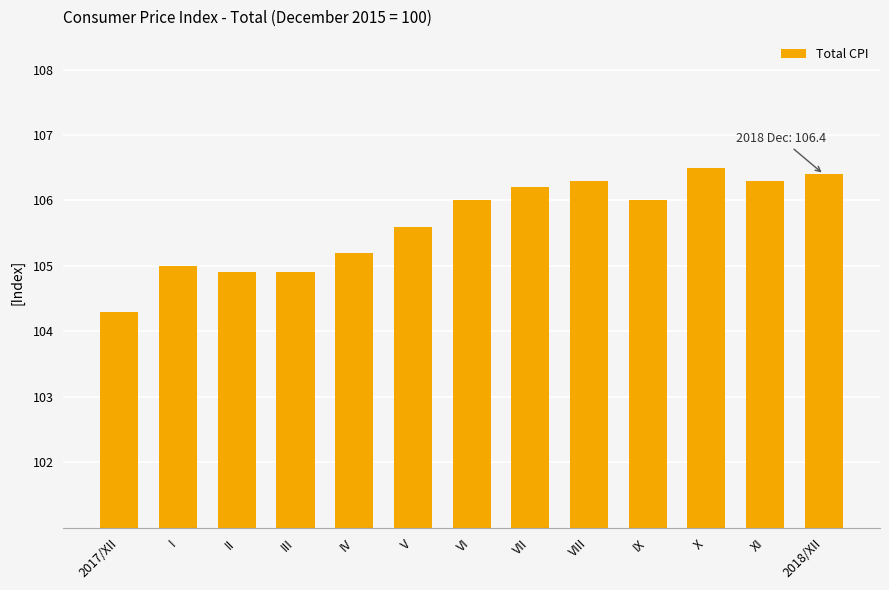

What is the label of the 5th bar from the right?

VIII